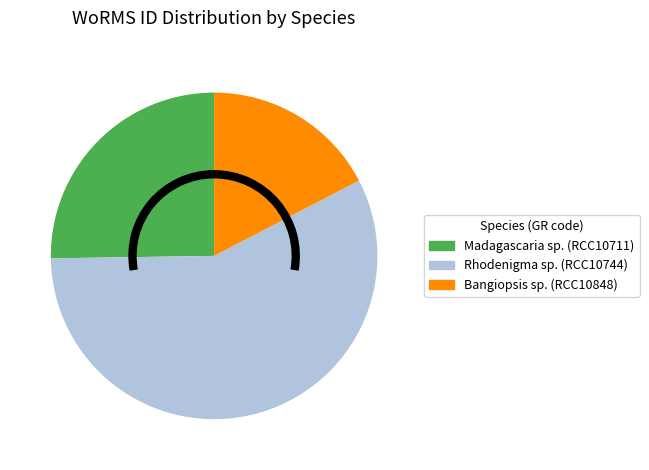

What is the largest slice in the pie chart?

Rhodenigma sp. (RCC10744)